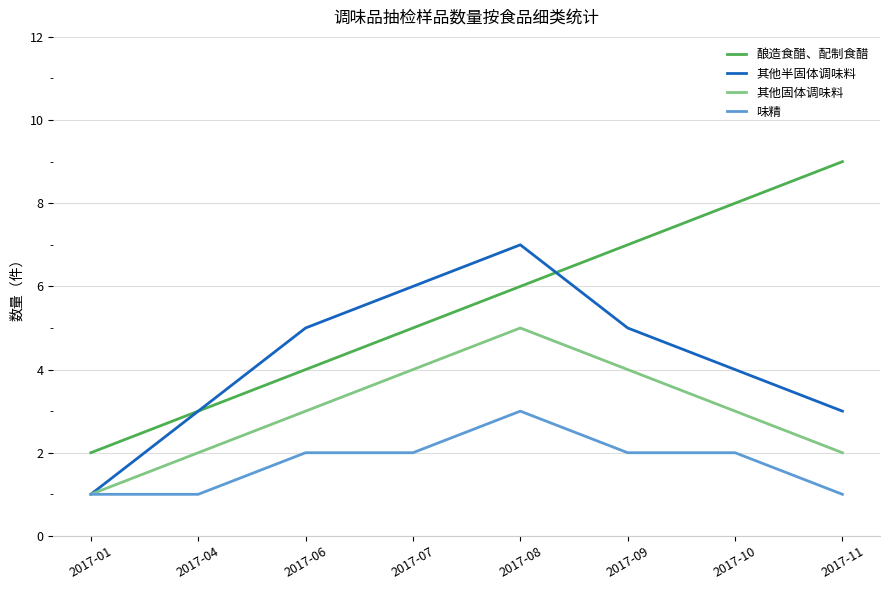

Rank the series by their maximum value, from highest to lowest.

酿造食醋、配制食醋, 其他半固体调味料, 其他固体调味料, 味精